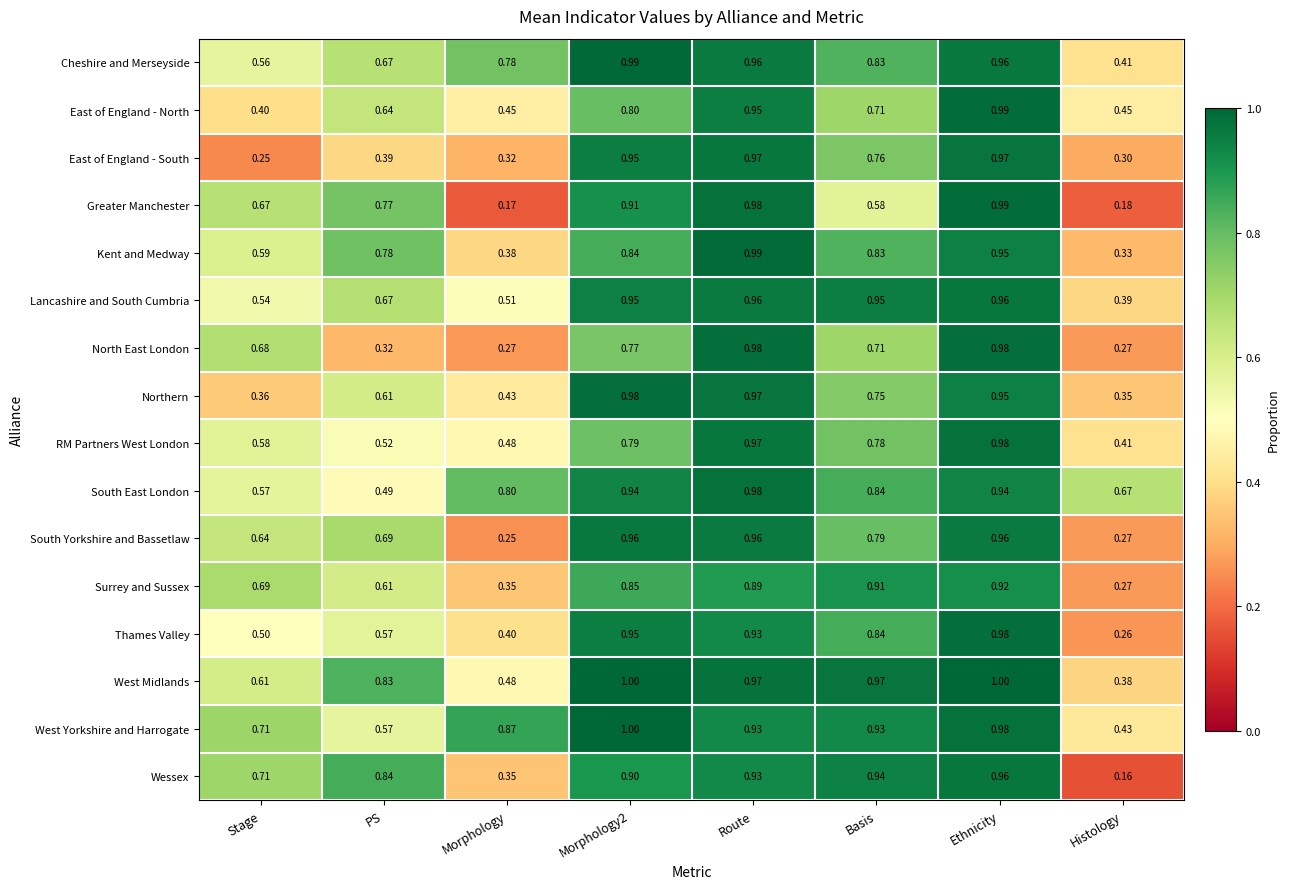

Which series has the widest spread of values?

Greater Manchester